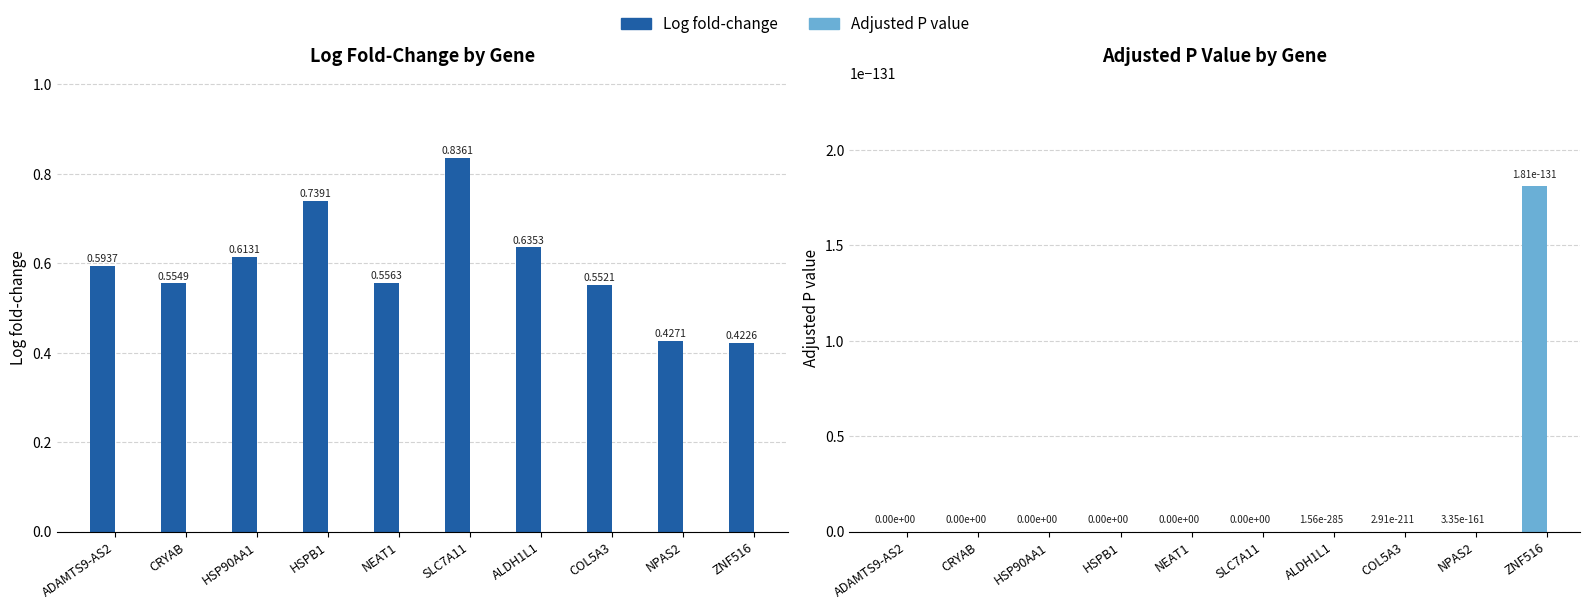

How many groups of bars are there?

10